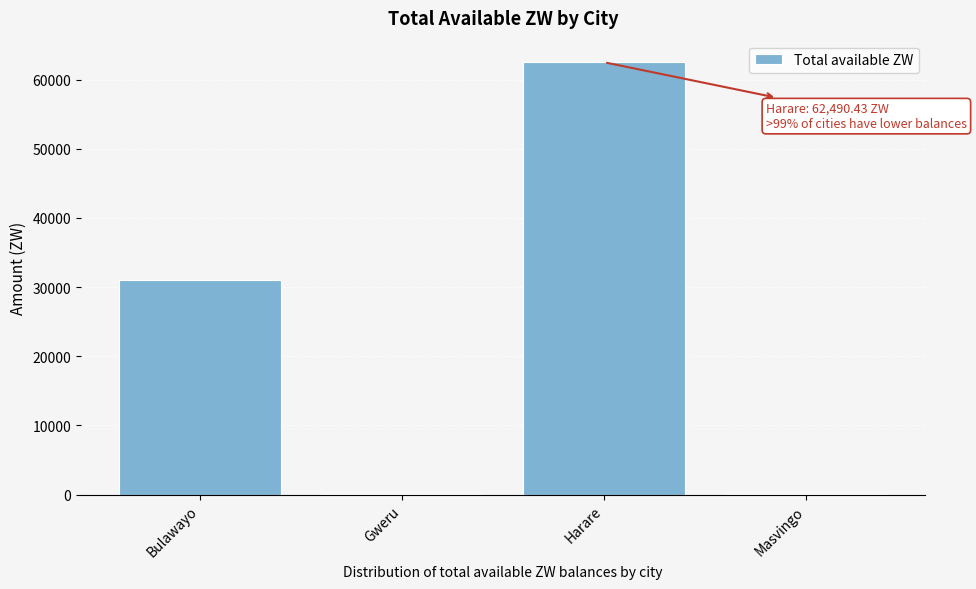

Read the value at Bulawayo.

31071.3